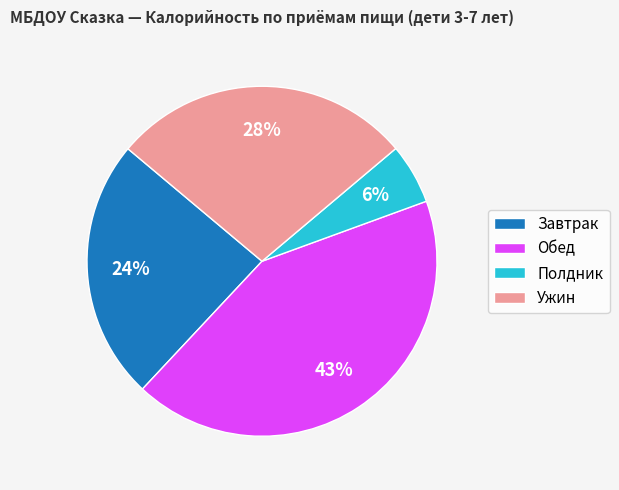

How many slices are in this pie chart?

4